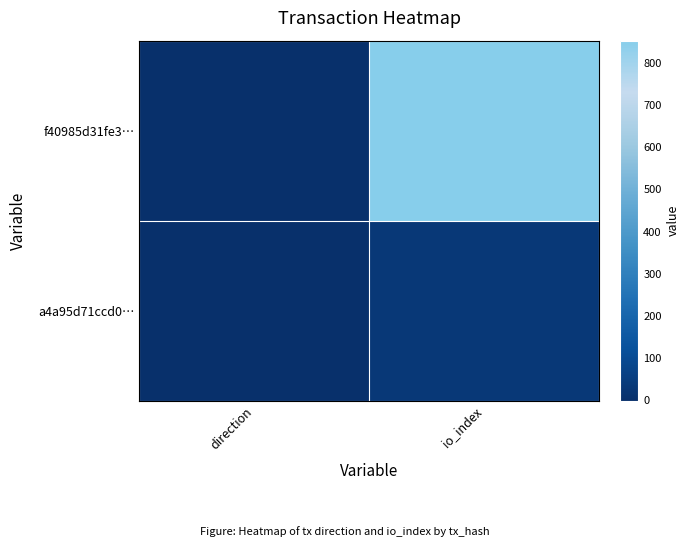

Reading left to right, what are all the values shown in this chart?

f40985d31fe3…: direction=-1	io_index=853
a4a95d71ccd0…: direction=1	io_index=30